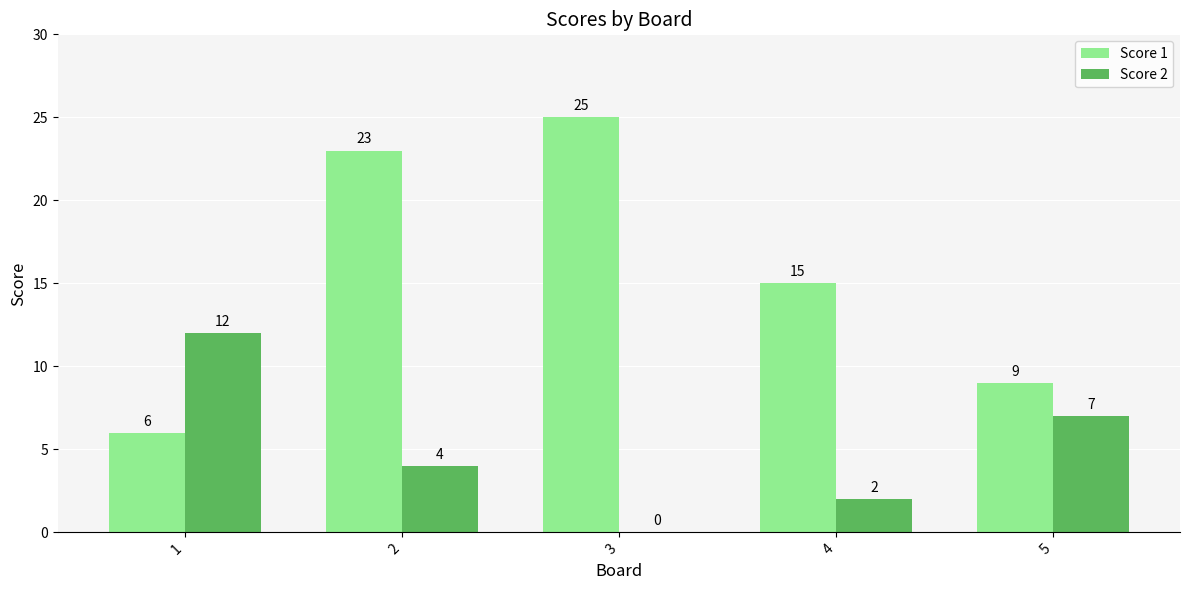

Which series has the largest total across all categories?

Score 1